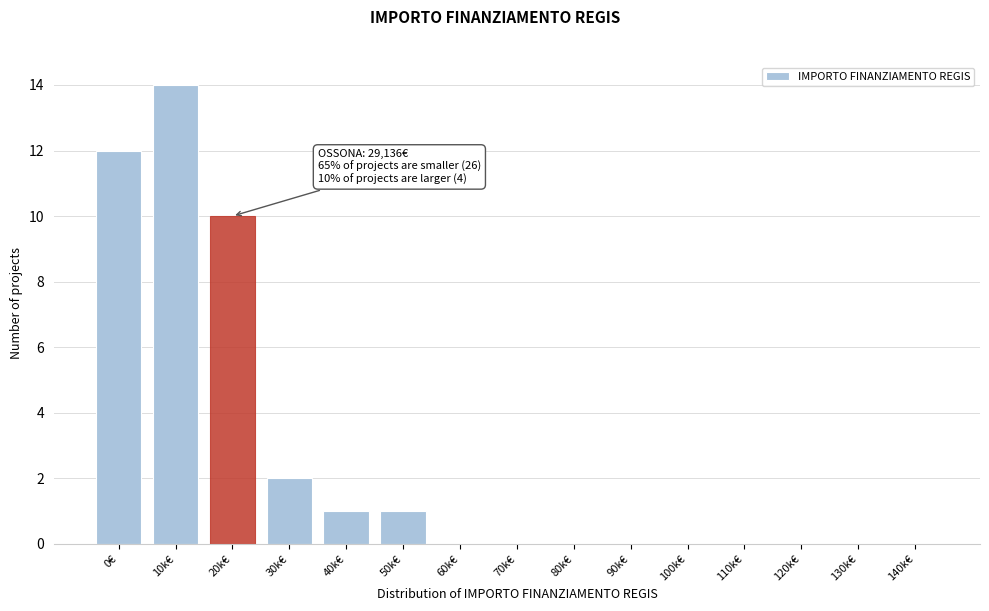

Reading left to right, extract all data points from this chart.

0€=12	10k€=14	20k€=10	30k€=2	40k€=1	50k€=1	60k€=0	70k€=0	80k€=0	90k€=0	100k€=0	110k€=0	120k€=0	130k€=0	140k€=0